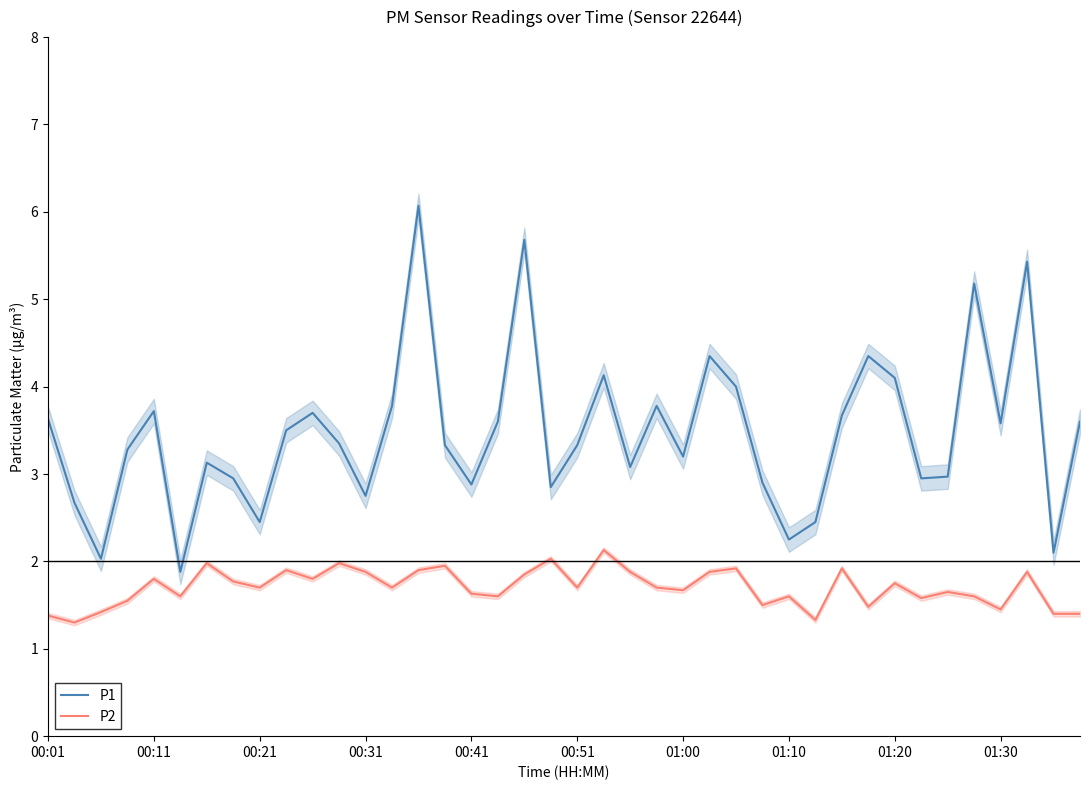

The value of P2 at 01:10 is 2.2. True or false?

False